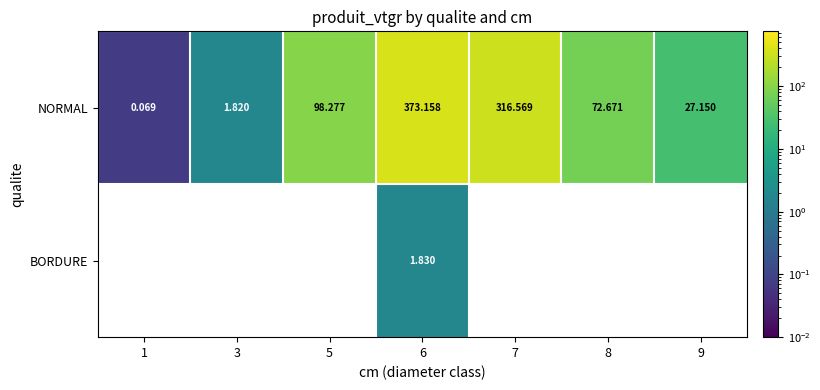

What is the spread (max minus min) of values at 6?

371.3